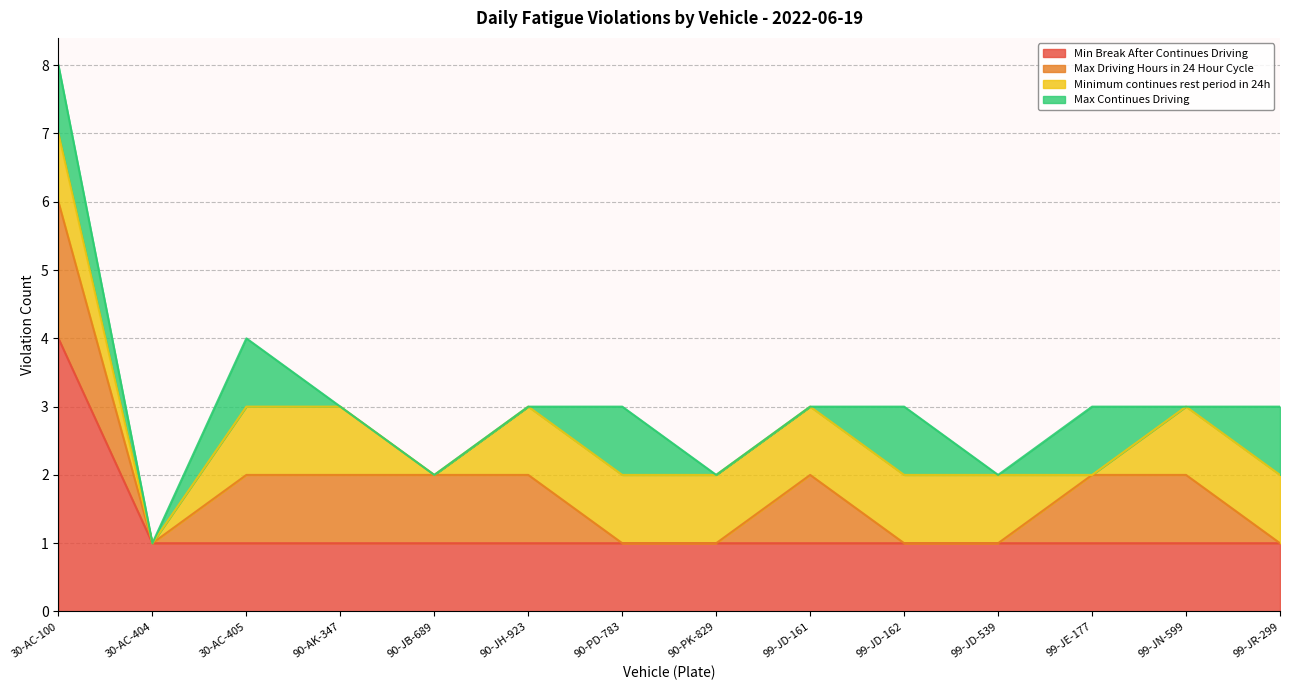

What is the sum of the Min Break After Continues Driving values at 30-AC-404 and 99-JD-162?

2